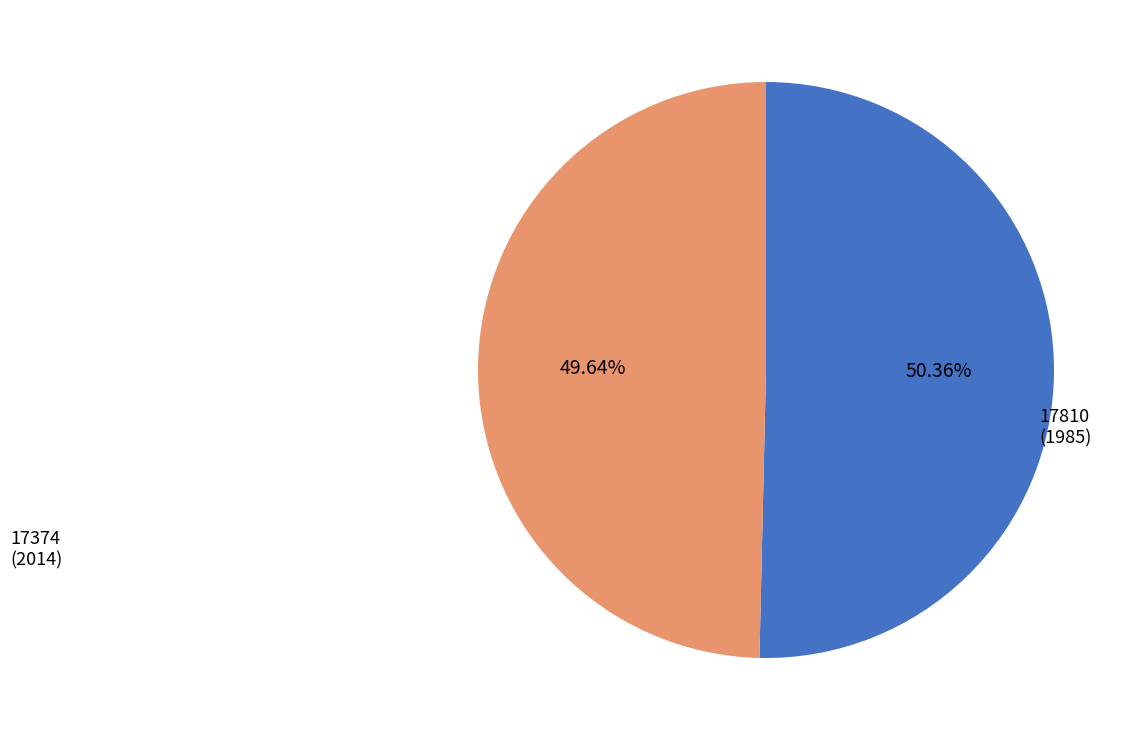

What percentage is the 17374 slice, to the nearest percent?

50%